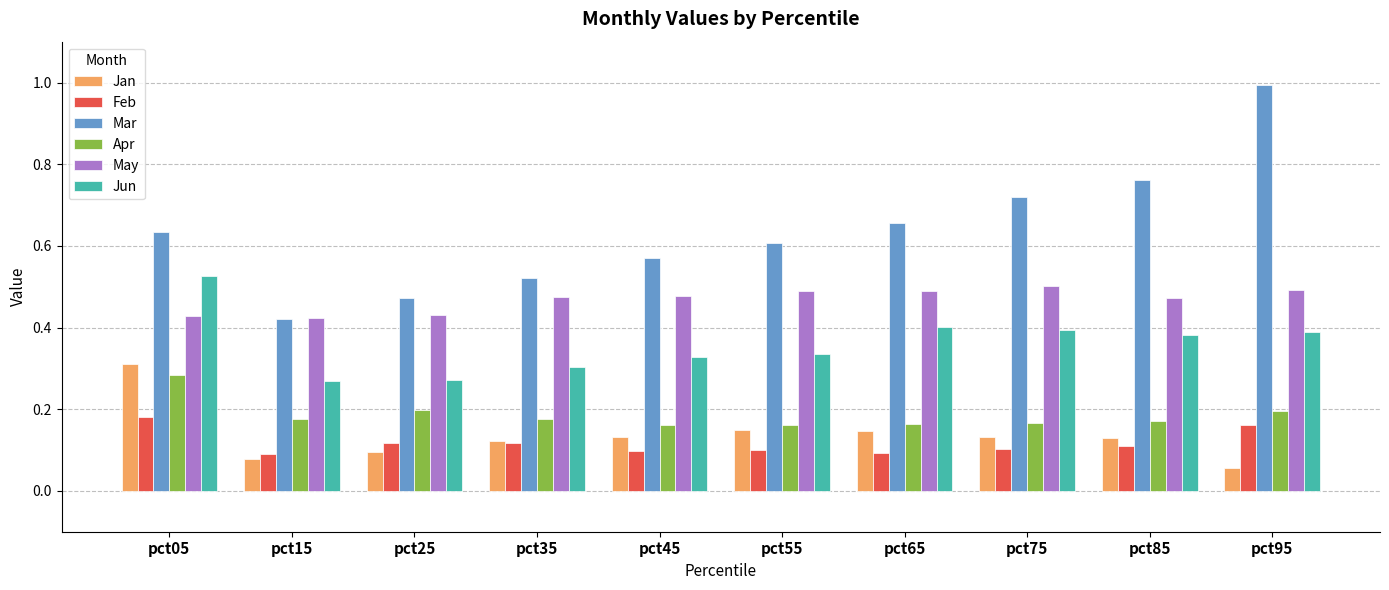

True or false: Mar has a value of 0.2 at pct65.

False